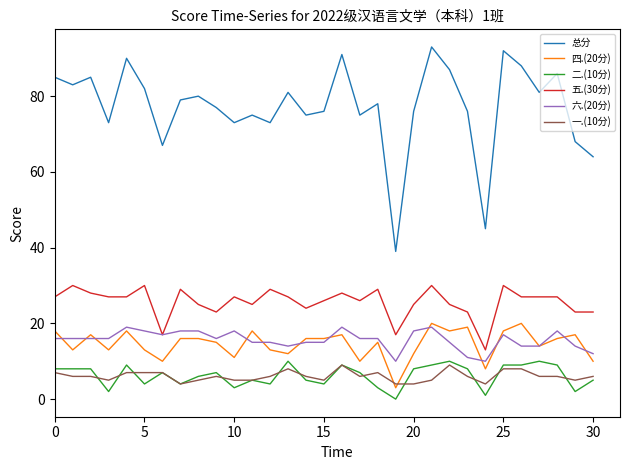

True or false: 四.(20分) and 总分 cross at least once.

False